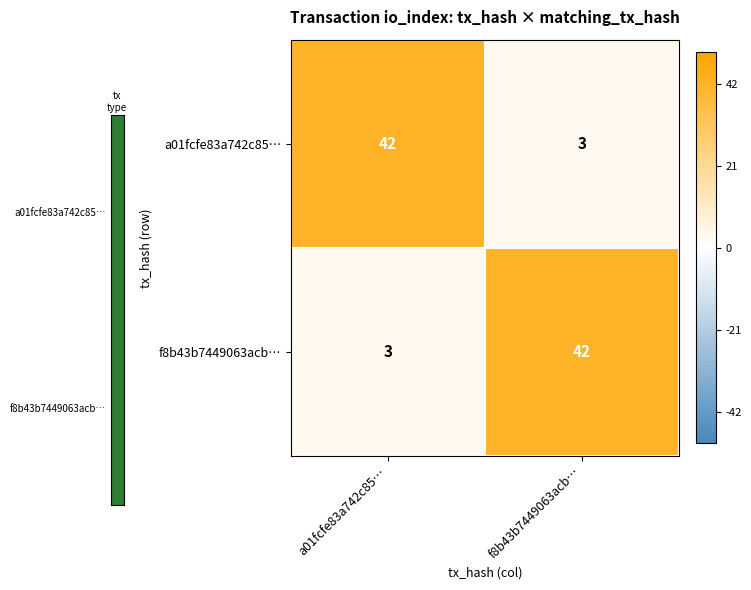

What is the difference between the highest and lowest values at a01fcfe83a742c85…?

39